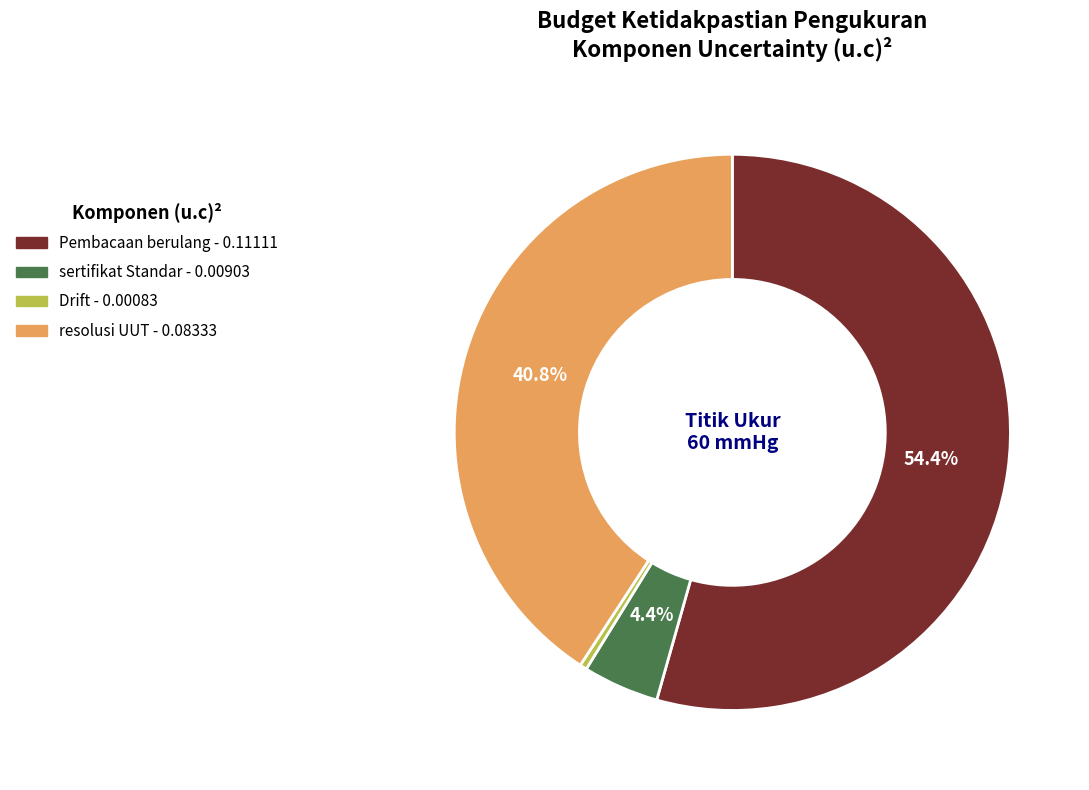

Which category has the biggest portion of the pie?

Pembacaan berulang